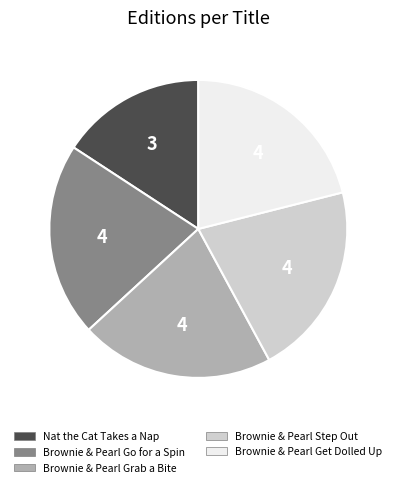

Approximately how many times larger is the value at Brownie & Pearl Step Out compared to Brownie & Pearl Get Dolled Up?

1.0